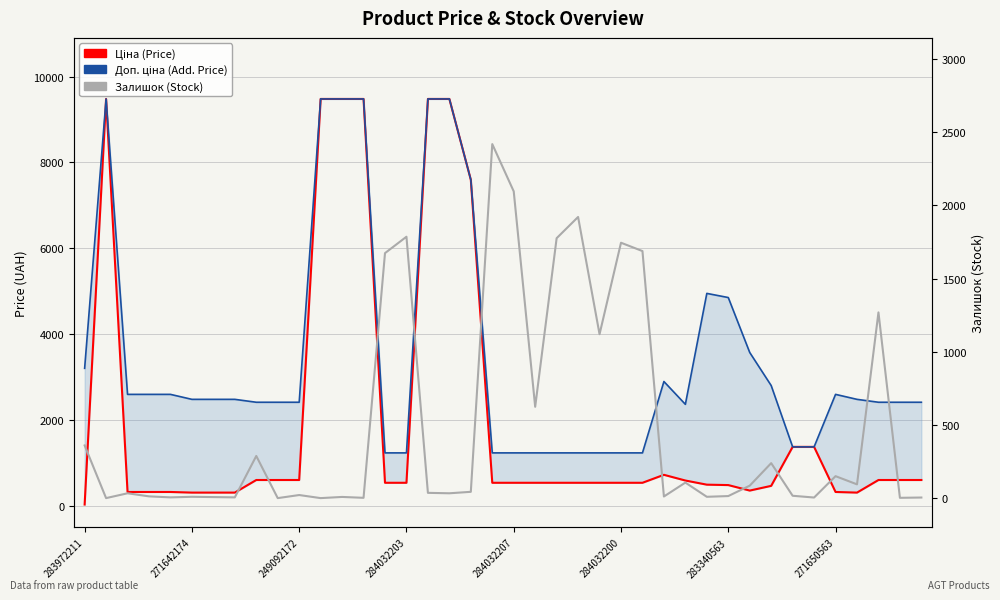

The Ціна (Price) series shows 603.7 at 38. True or false?

True